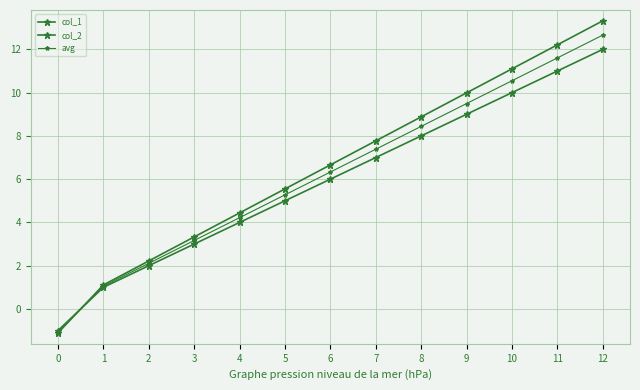

What is the smallest value displayed?

-1.1